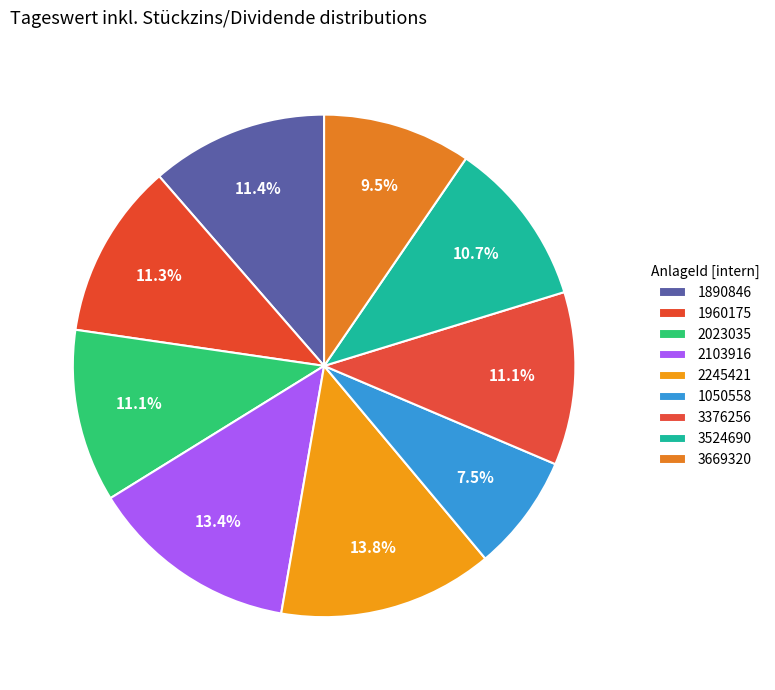

How many slices are in this pie chart?

9